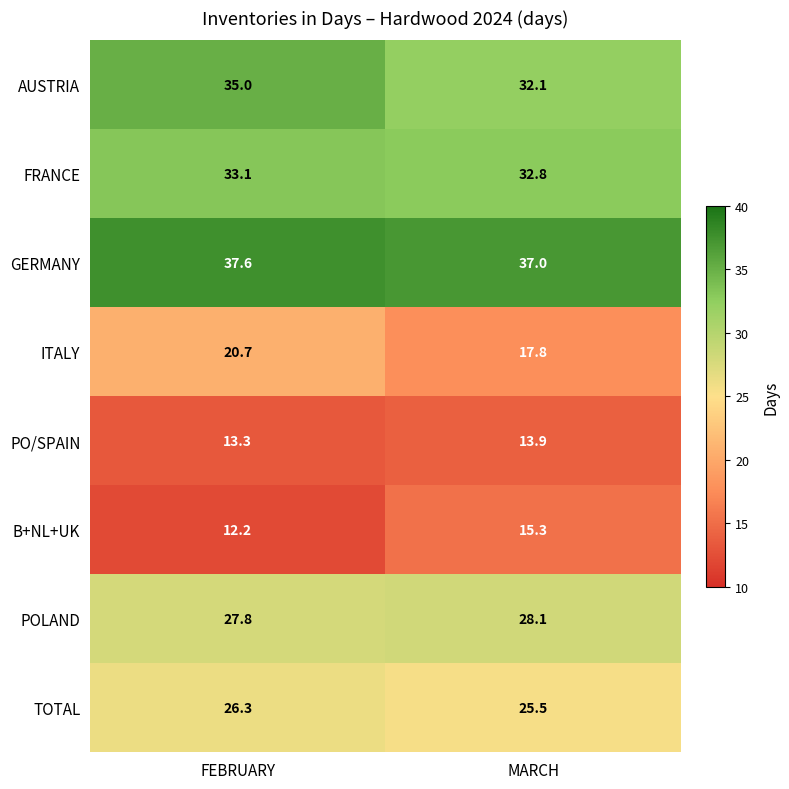

The value of GERMANY at MARCH is 37.0. True or false?

True